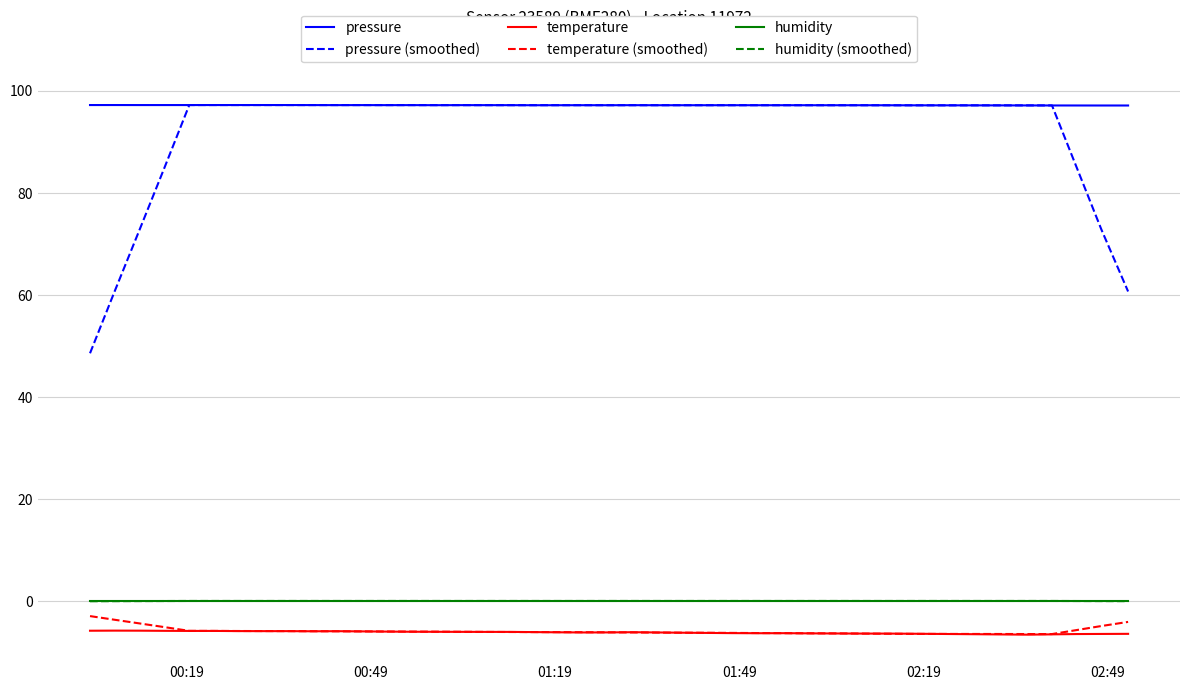

Which series has the largest range (max minus min)?

pressure (smoothed)